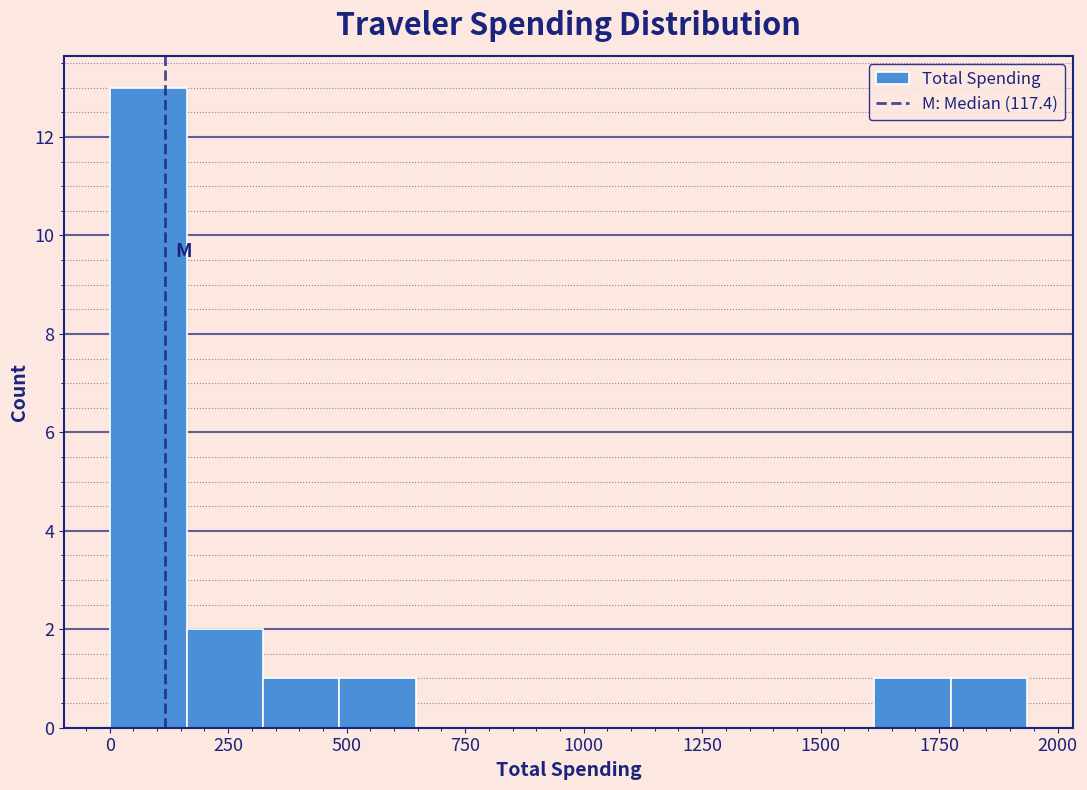

Read against the x-axis, roughly where is the centre of the tallest bar?

100